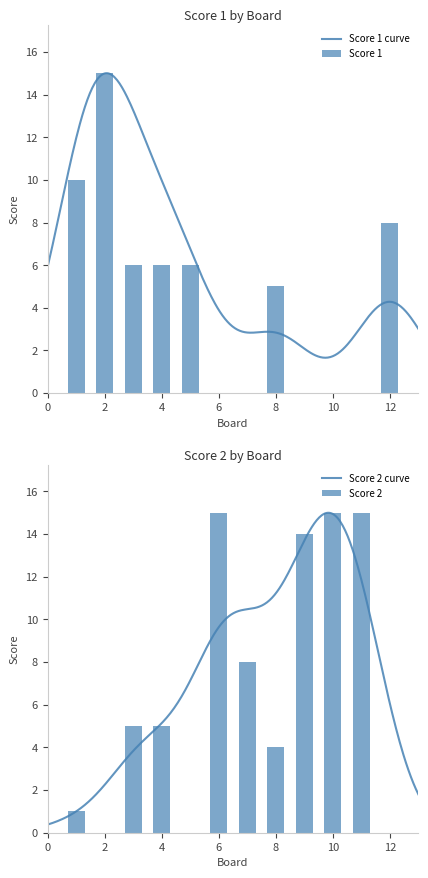

At which category does the chart reach its peak across all series?

2